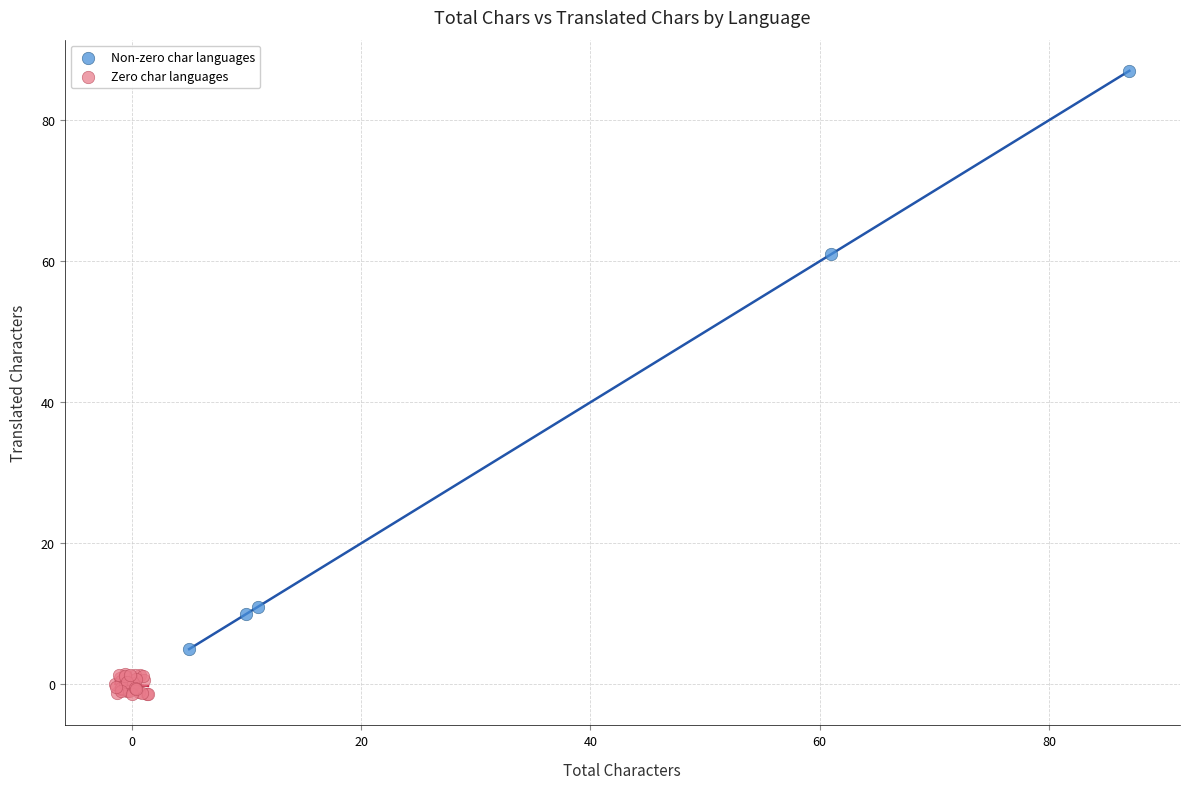

Which series has the largest Y range (max minus min)?

Non-zero char languages